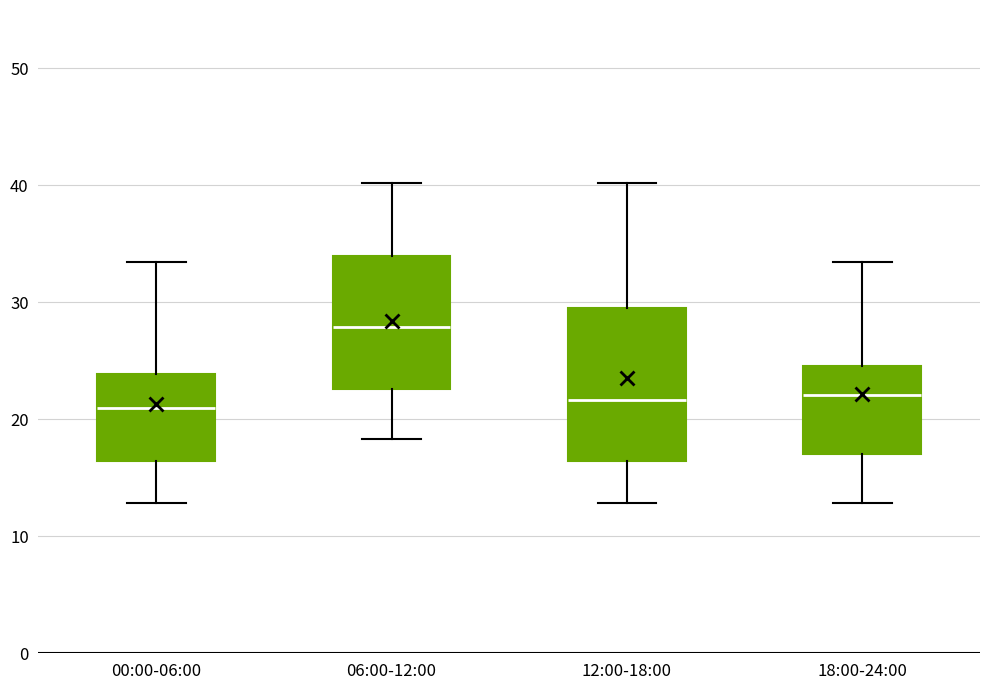

Reading left to right, transcribe this box plot: for each box, give where its median line is, the range the box spans, and where its two whiskers end, as read against the y-axis. The values are not printed on the chart, so give them approximately, as read against the axis.

00:00-06:00: median 21, box 16 to 24, whiskers 13 to 33
06:00-12:00: median 28, box 23 to 34, whiskers 18 to 40
12:00-18:00: median 22, box 16 to 30, whiskers 13 to 40
18:00-24:00: median 22, box 17 to 25, whiskers 13 to 33